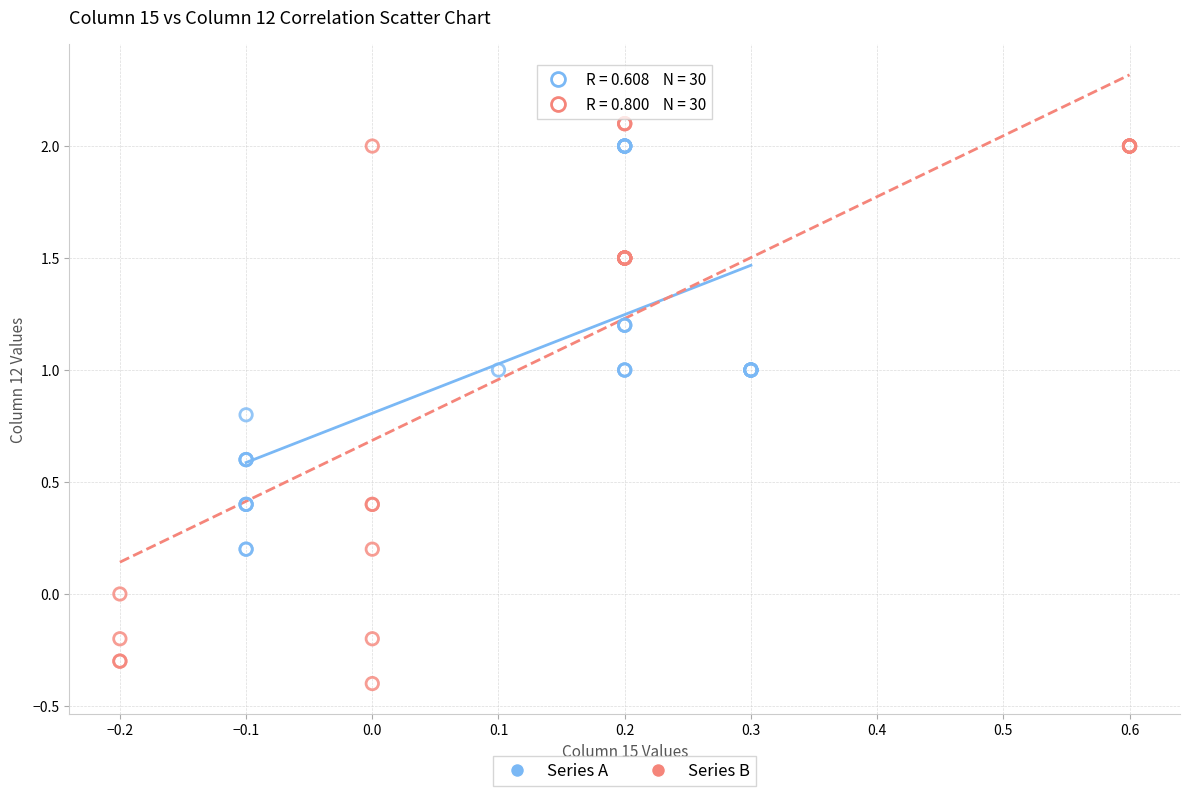

What are all the series names shown in the legend?

Series A, Series B